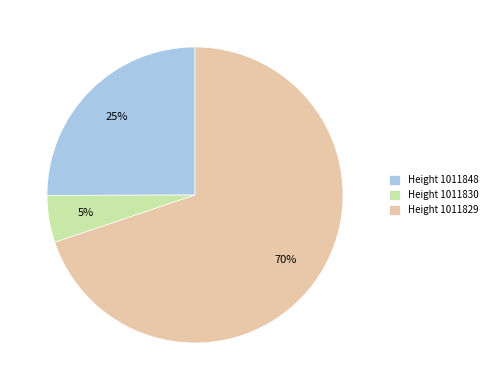

Is it true that Height 1011830 is 5% of the pie?

True